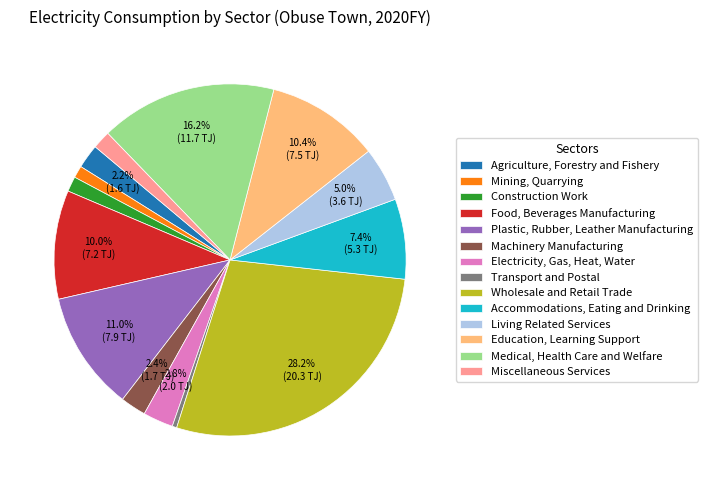

To the nearest percent, what is the difference between the largest and smallest slice percentages?

28%